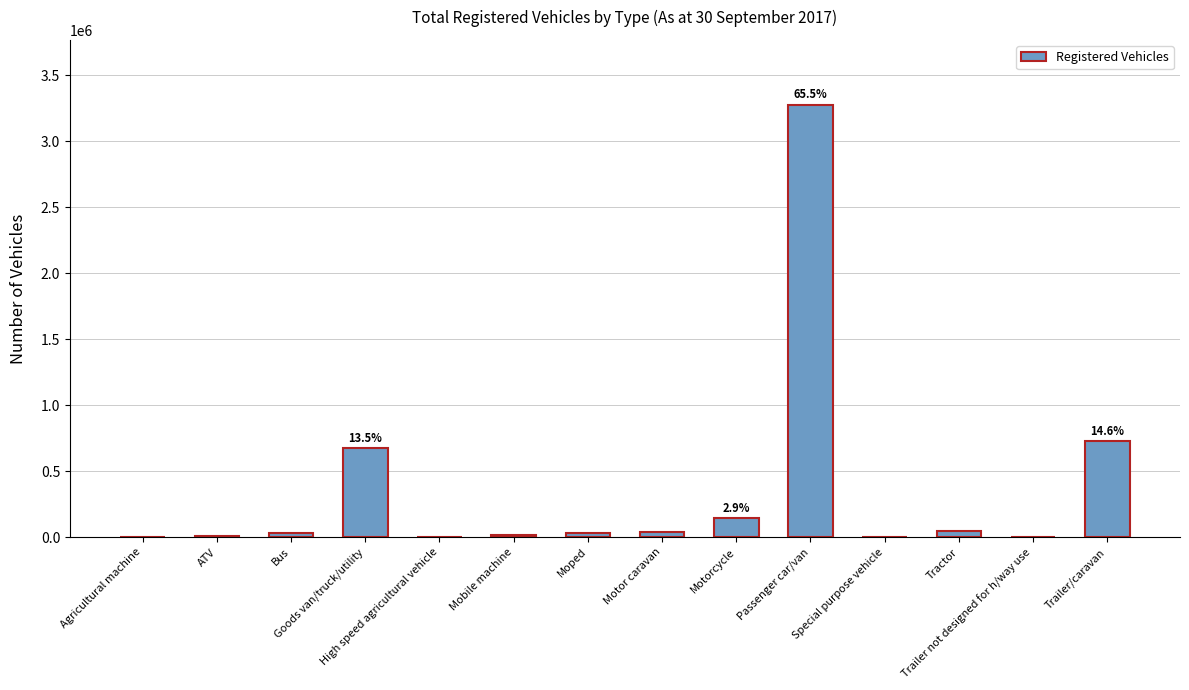

What is the change in value from Agricultural machine to Motor caravan?

+39155